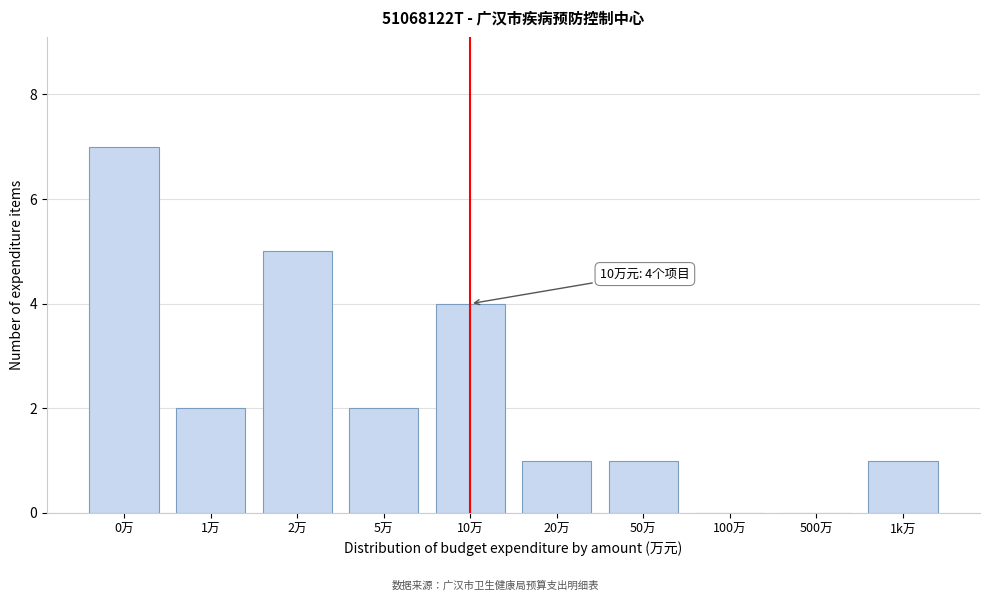

Reading right to left, what are all the values shown in this chart?

1k万=1	500万=0	100万=0	50万=1	20万=1	10万=4	5万=2	2万=5	1万=2	0万=7